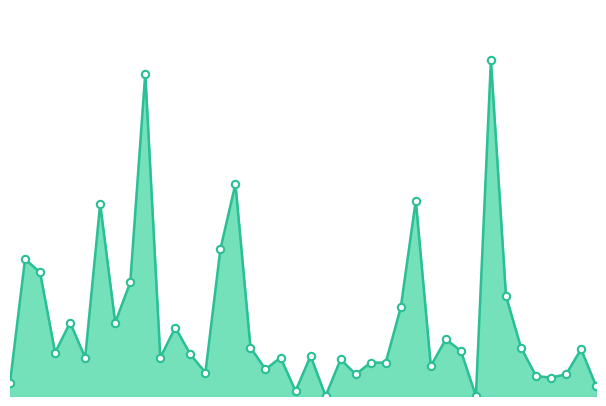

Is this an area chart (filled region under the line)?

Yes